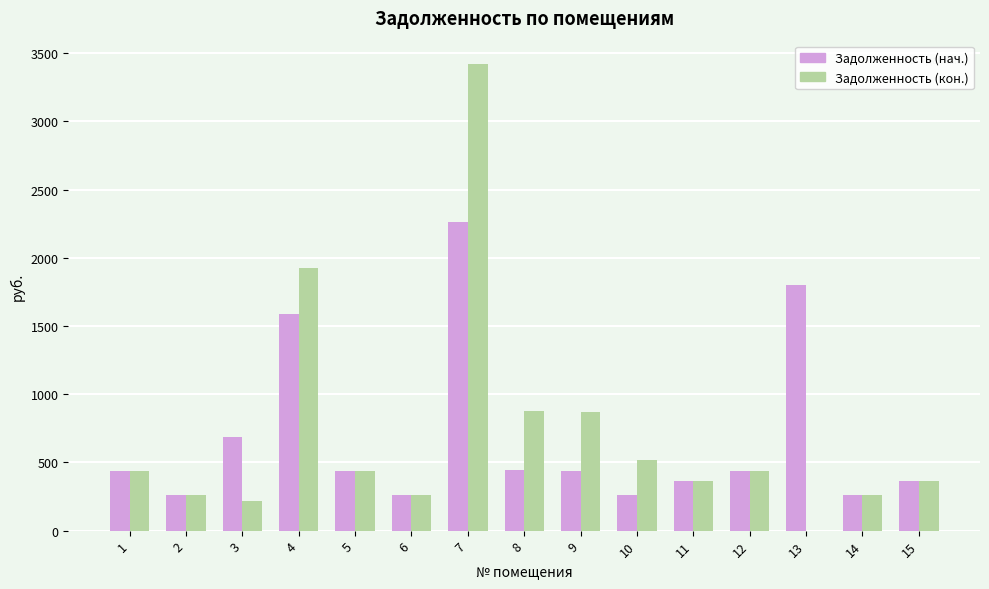

Between 3 and 14, which series saw the biggest shift?

Задолженность (нач.)